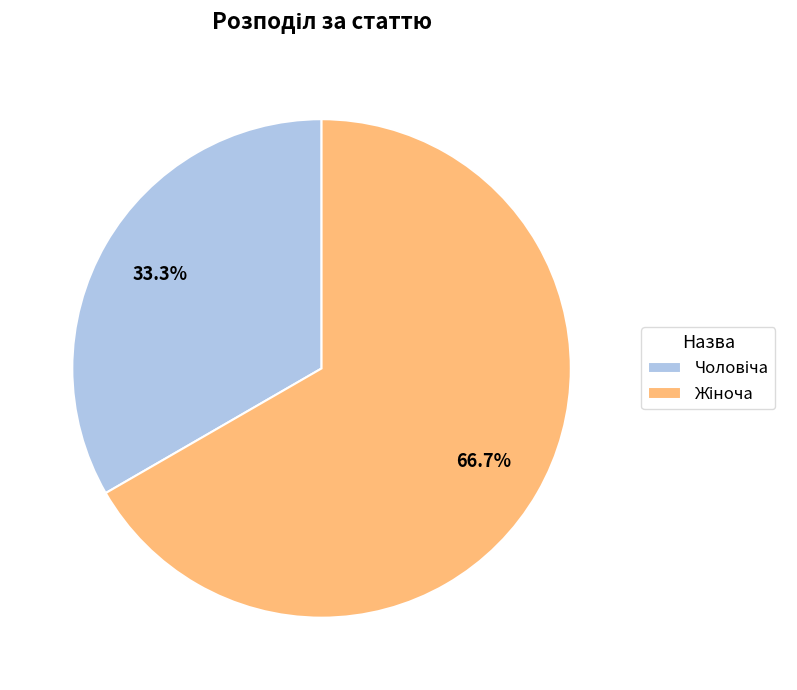

Is there a majority slice in this chart?

Yes